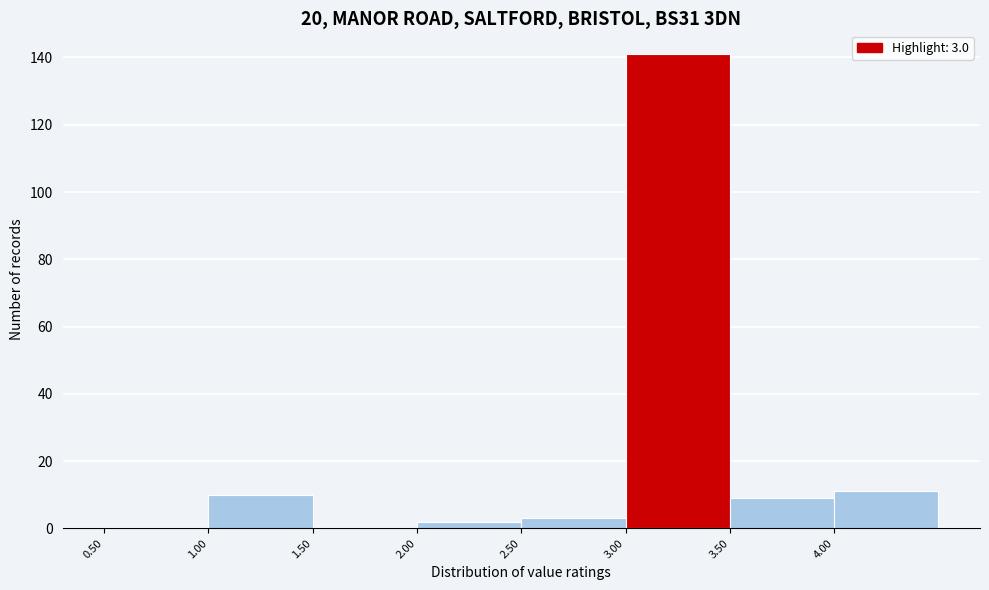

Over which range of the x-axis is the bar tallest?

3.0 to 3.5